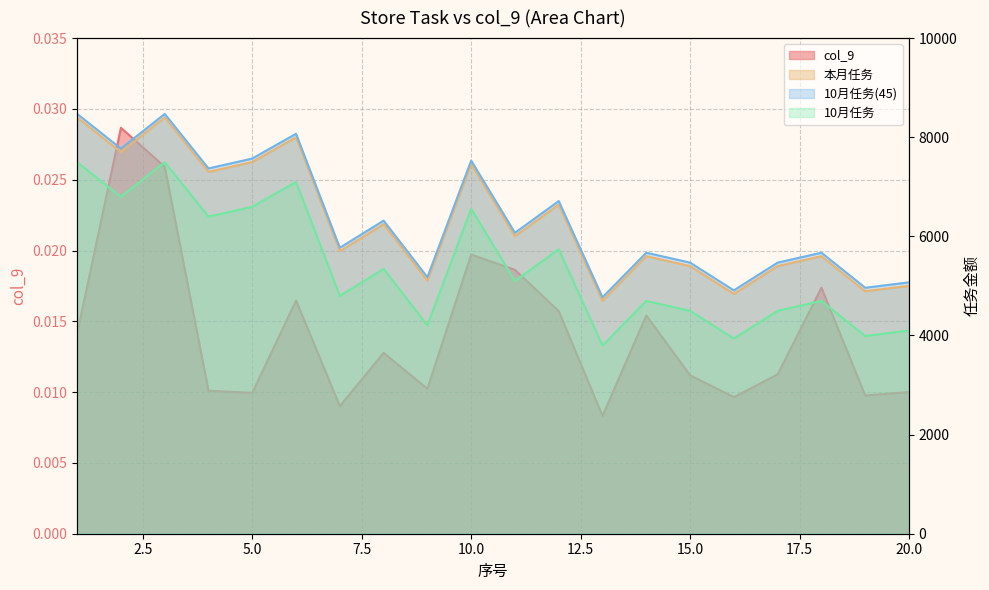

True or false: col_9 has more than 2 points higher than both neighbors.

True